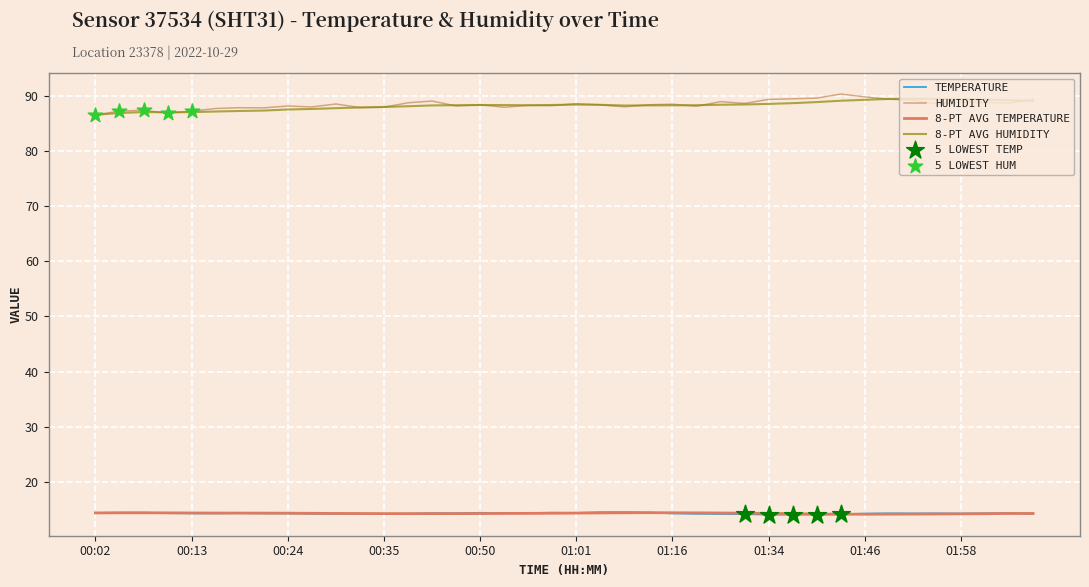

What is the smallest value displayed?

14.0